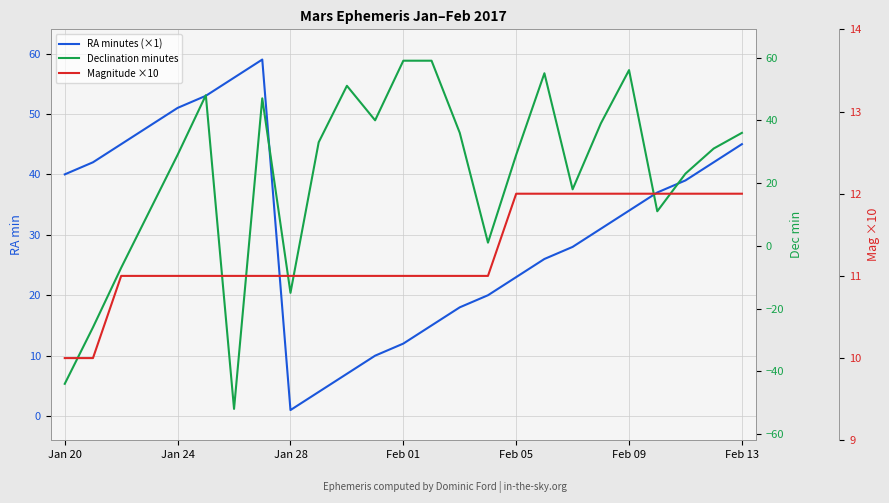

Is it true that Declination minutes equals 23 at Feb 13?

False